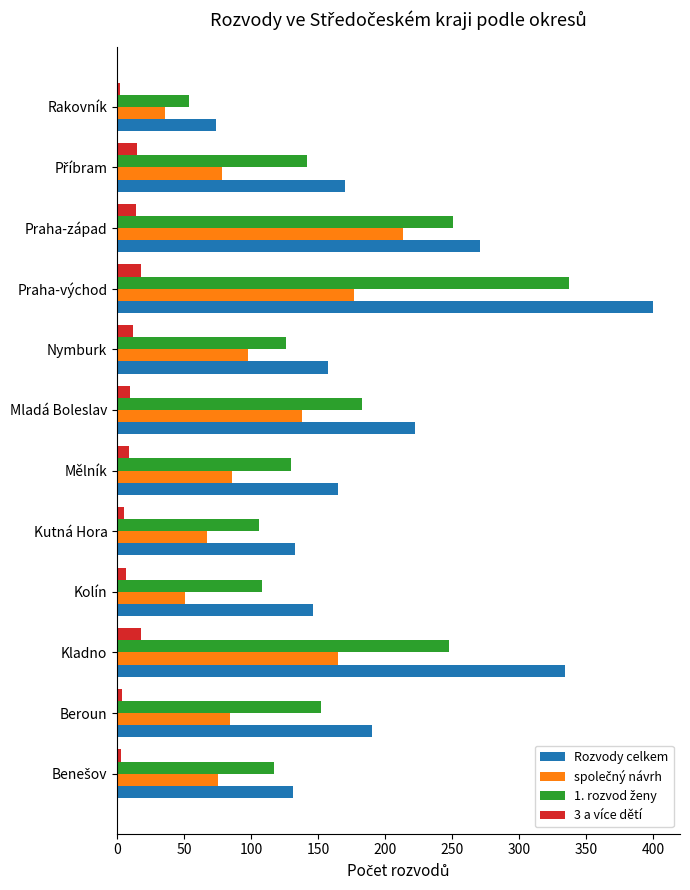

The value of 3 a více dětí at Nymburk is 12. True or false?

True